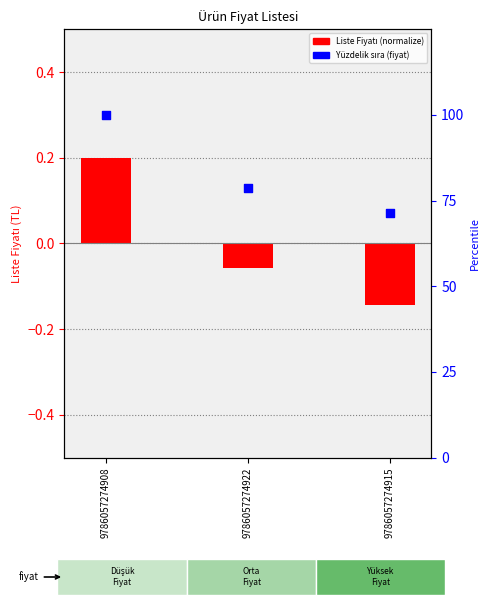

Which has a higher value, 9786057274922 or 9786057274908?

9786057274908